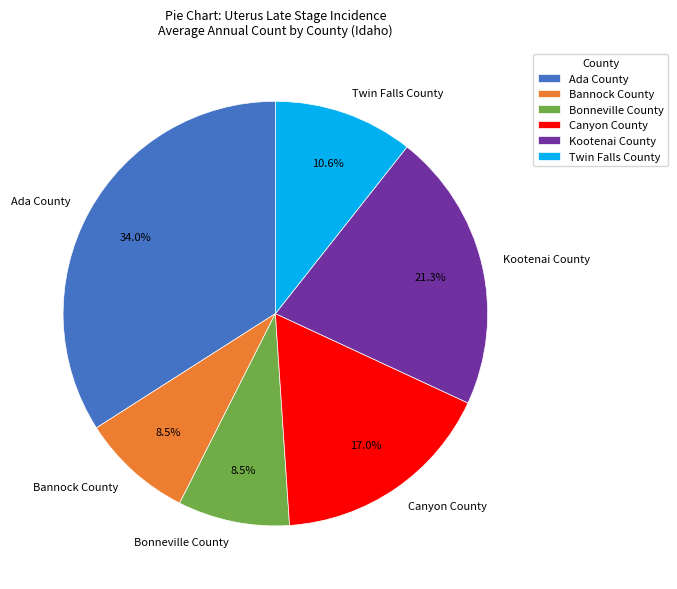

What is the ratio of the value at Canyon County to the value at Twin Falls County?

1.6